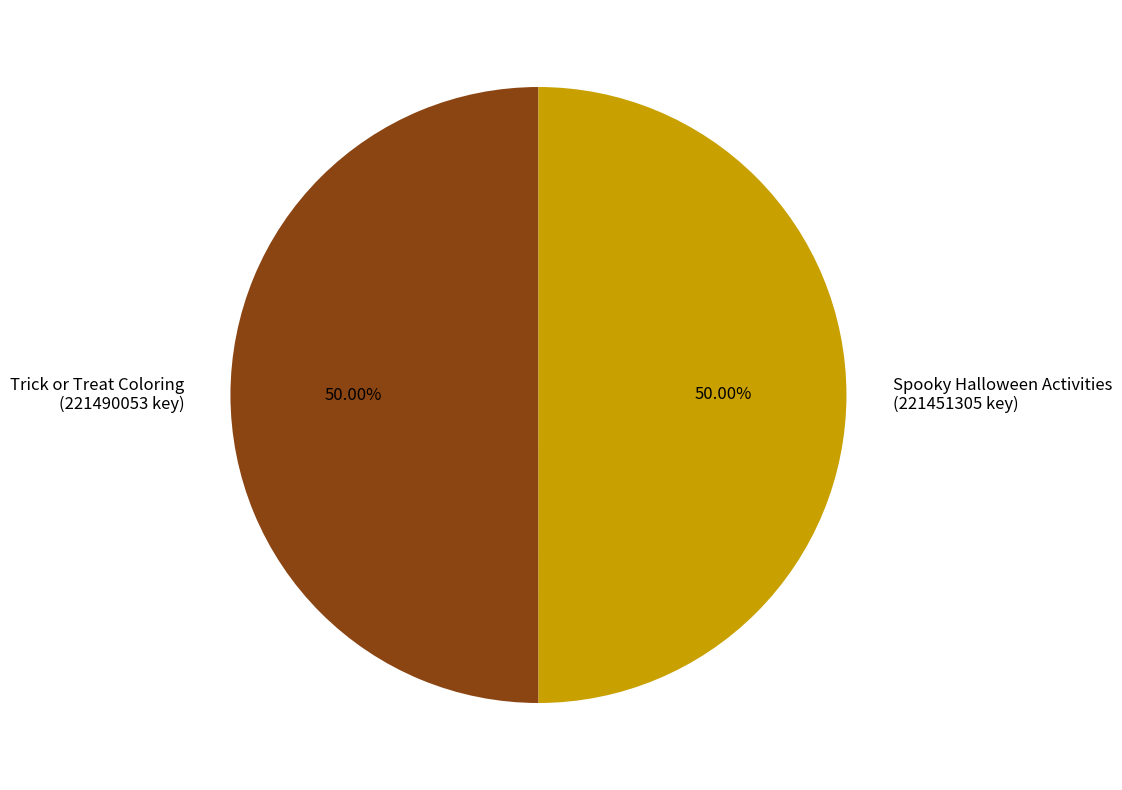

Approximately how many times larger is the value at Spooky Halloween Activities (221451305 key) compared to Trick or Treat Coloring (221490053 key)?

1.0